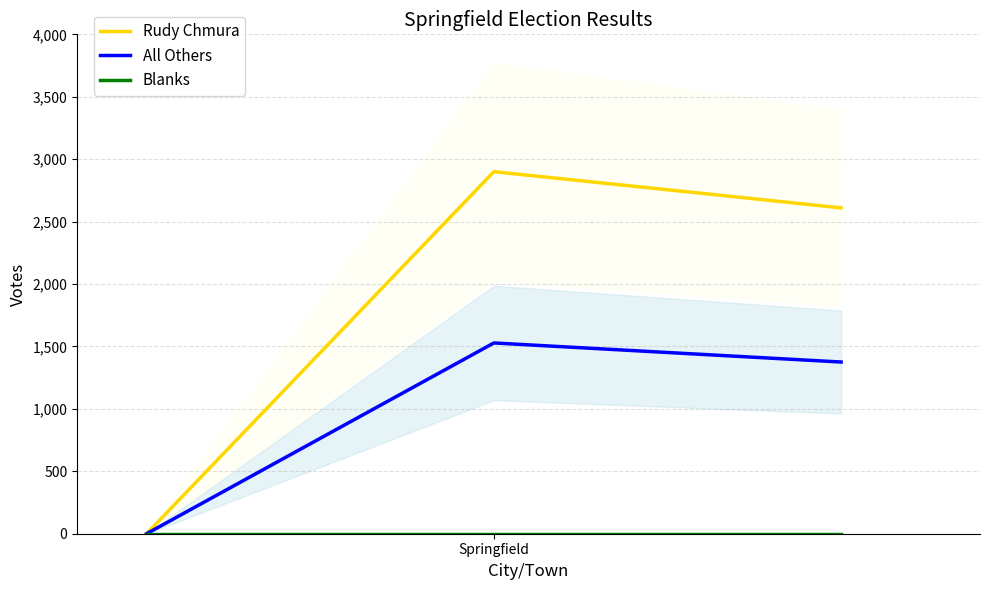

Is the value of Blanks at Springfield greater than the value of Rudy Chmura at Springfield?

No